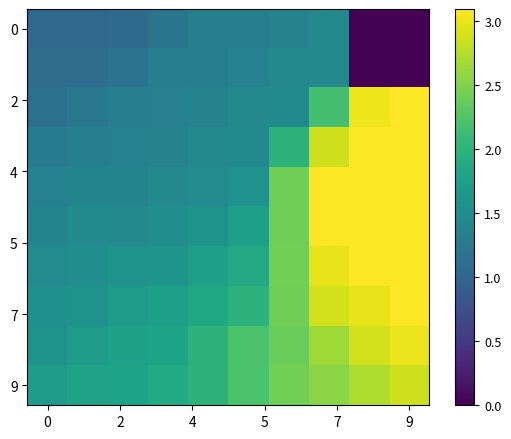

How many data points does each series have?

10